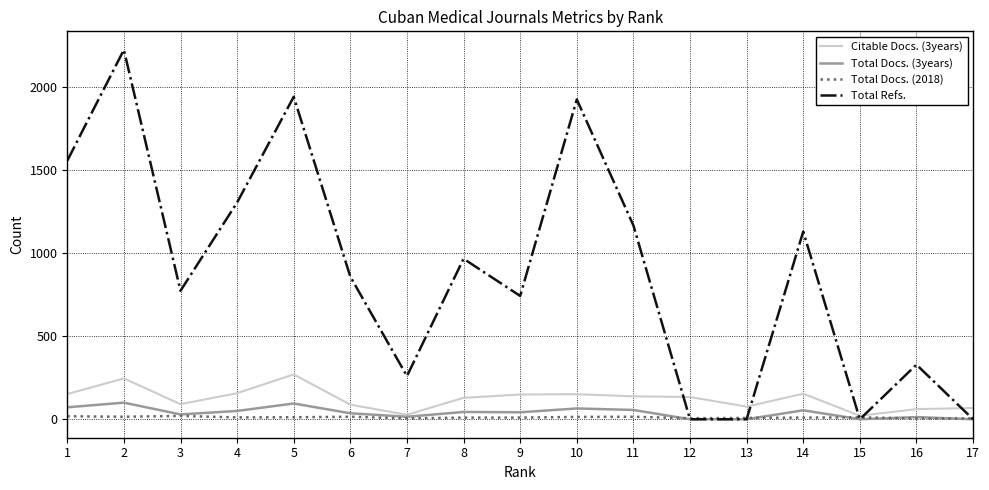

Between 6 and 11, which series saw the biggest shift?

Total Refs.